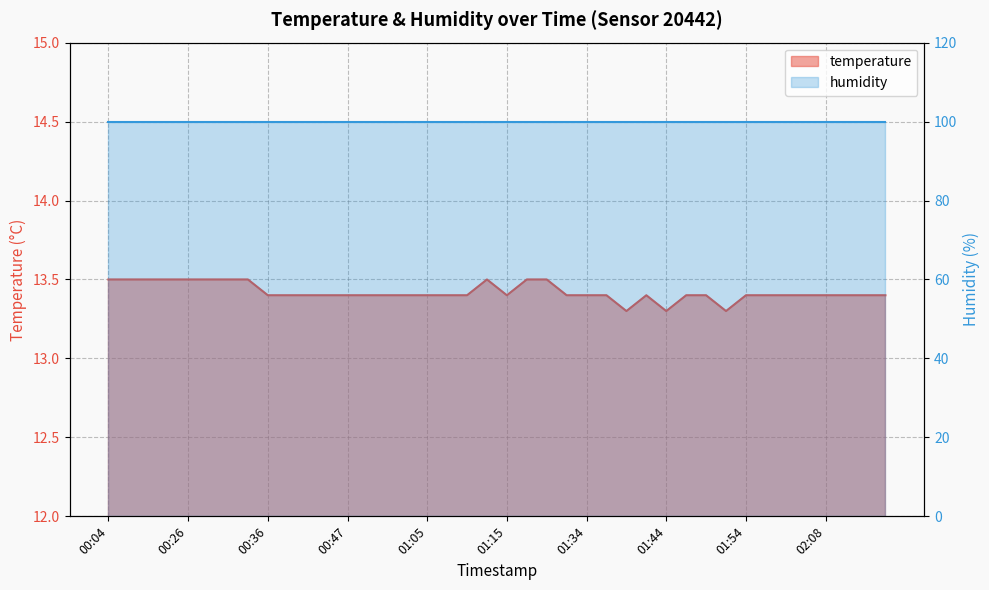

The value at 00:26 is 7.9. True or false?

False